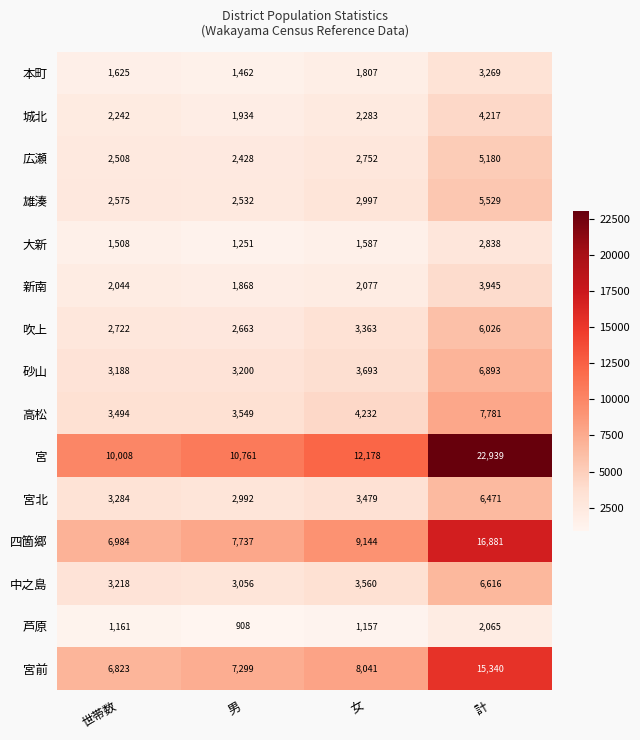

What is the minimum value shown in the chart?

908